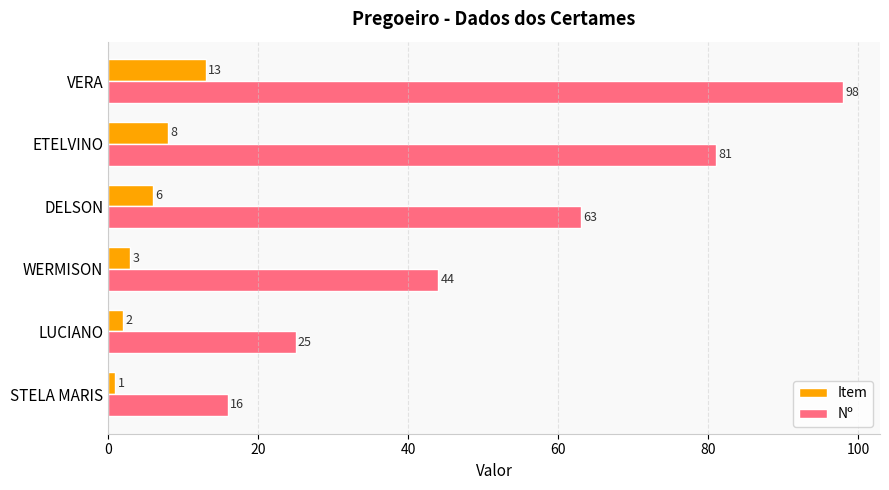

True or false: Item has a value of 1 at STELA MARIS.

True